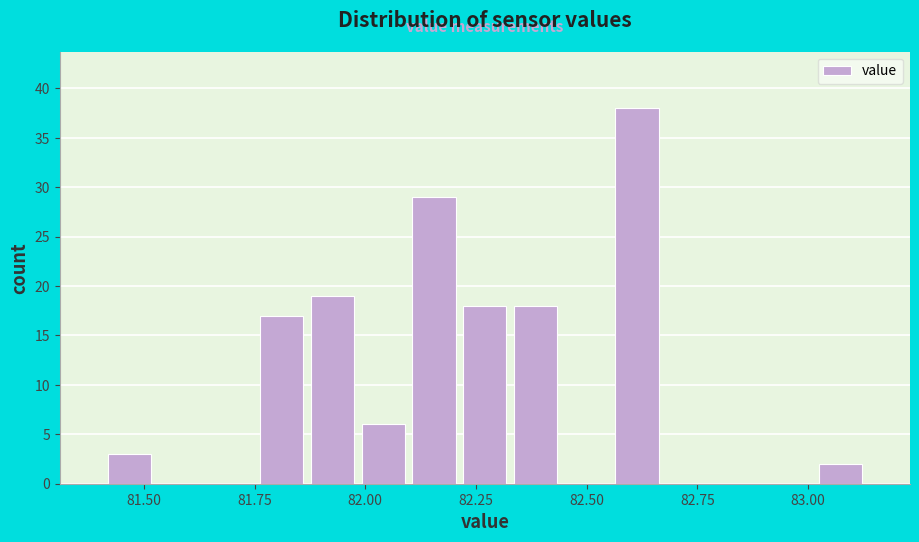

Around what value on the x-axis is the tallest bar? Give the approximate position of its centre, as read against the axis.

82.60